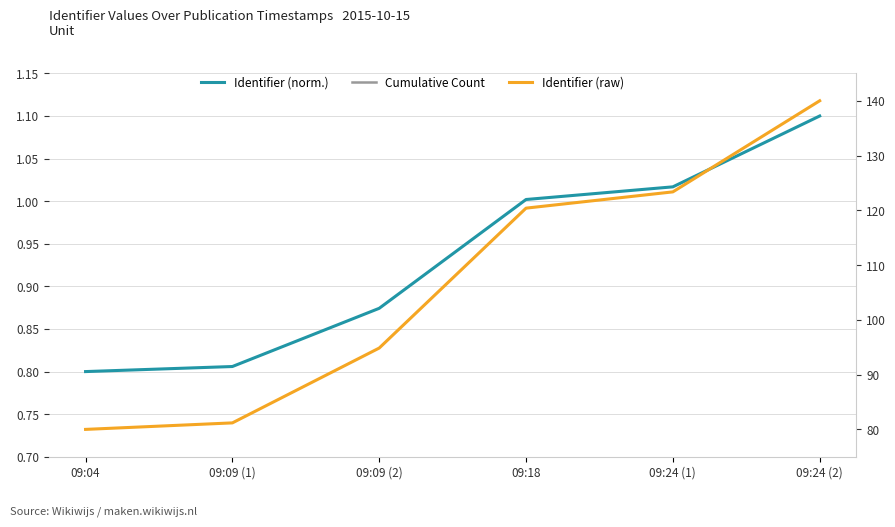

At which category is the sum across all series the highest?

09:24 (2)